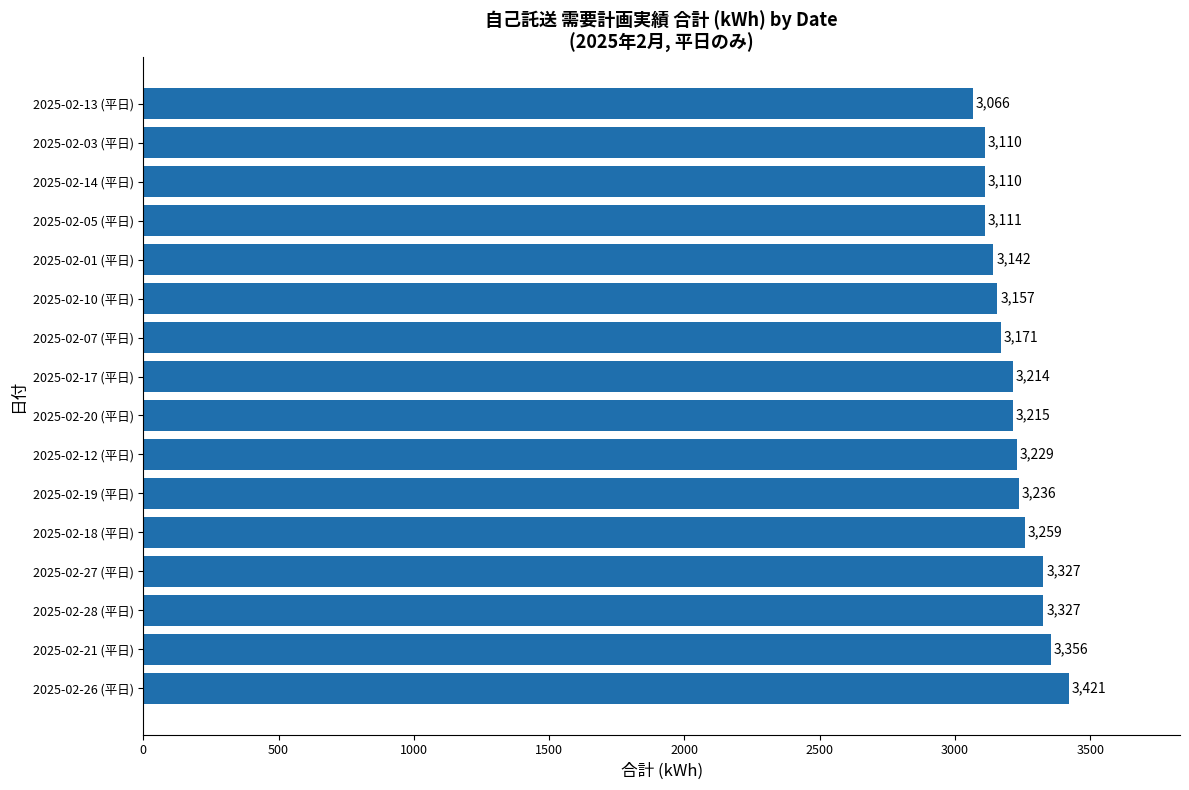

Reading bottom to top, extract all data points from this chart.

2025-02-26 (平日)=3421	2025-02-21 (平日)=3356	2025-02-28 (平日)=3327	2025-02-27 (平日)=3327	2025-02-18 (平日)=3259	2025-02-19 (平日)=3236	2025-02-12 (平日)=3229	2025-02-20 (平日)=3215	2025-02-17 (平日)=3214	2025-02-07 (平日)=3171	2025-02-10 (平日)=3157	2025-02-01 (平日)=3142	2025-02-05 (平日)=3111	2025-02-14 (平日)=3110	2025-02-03 (平日)=3110	2025-02-13 (平日)=3066